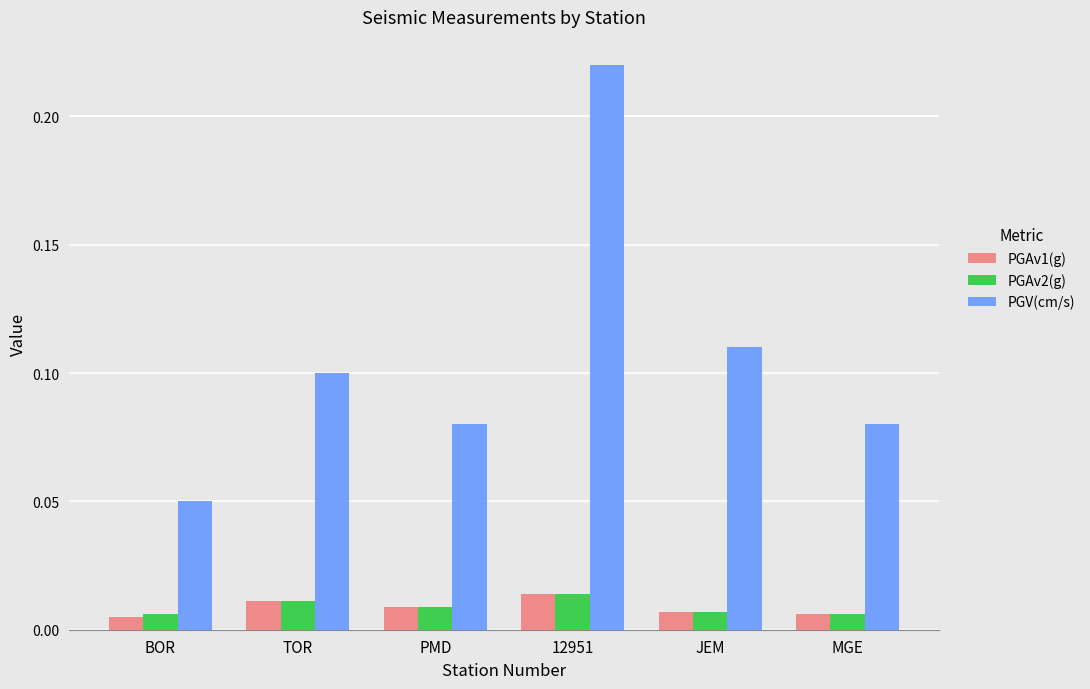

What is the sum of all PGV(cm/s) values?

0.6